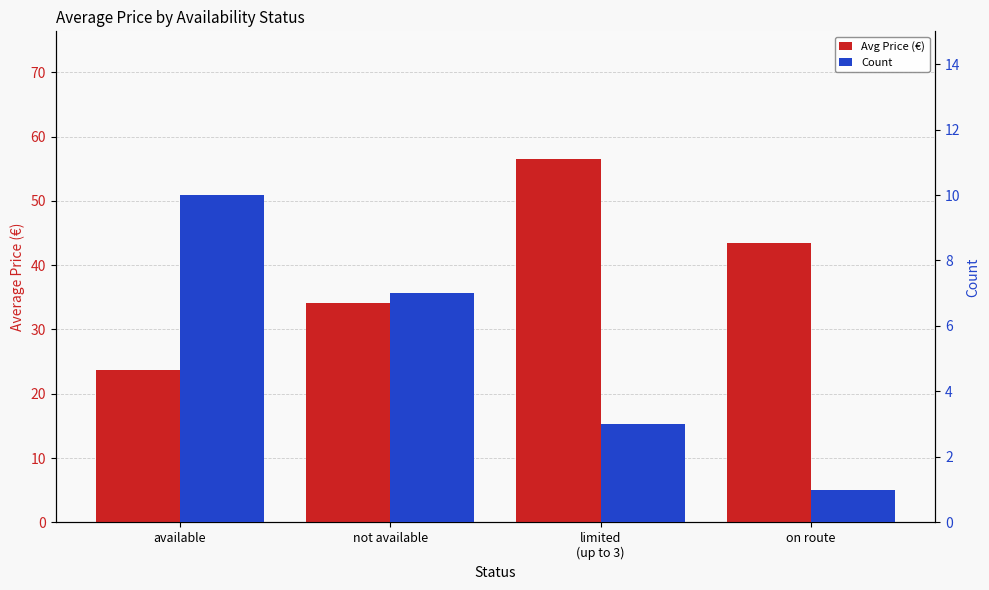

Reading right to left, list all the values displayed in this chart.

Avg Price (€): 43.5	56.6	34.1	23.6
Count: 1.0	3.0	7.0	10.0